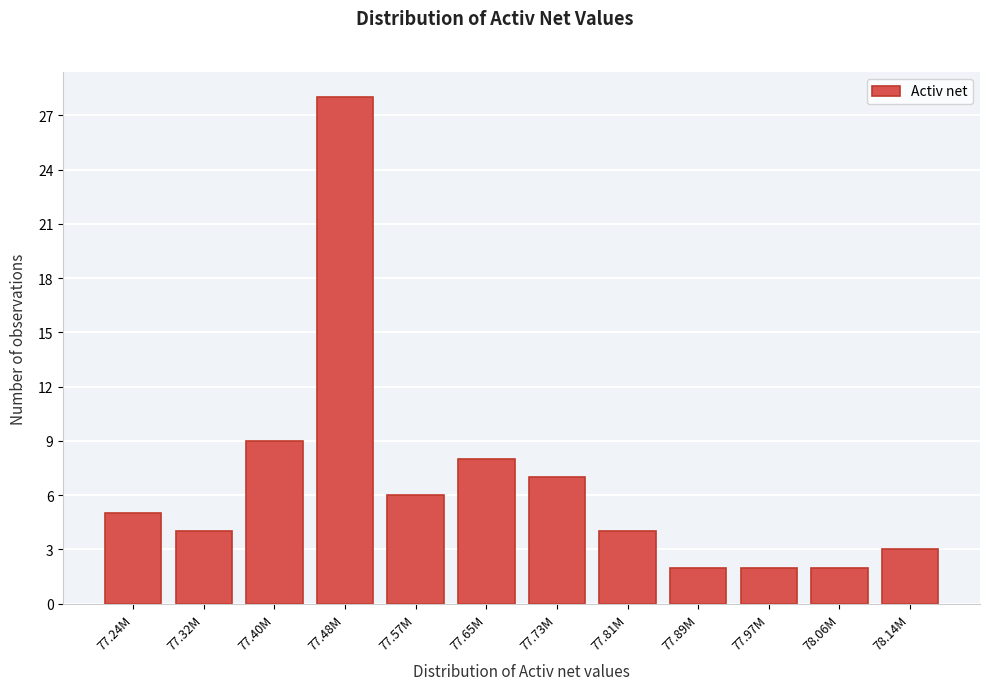

Reading right to left, what are all the values shown in this chart?

78.14M=3	78.06M=2	77.97M=2	77.89M=2	77.81M=4	77.73M=7	77.65M=8	77.57M=6	77.48M=28	77.40M=9	77.32M=4	77.24M=5